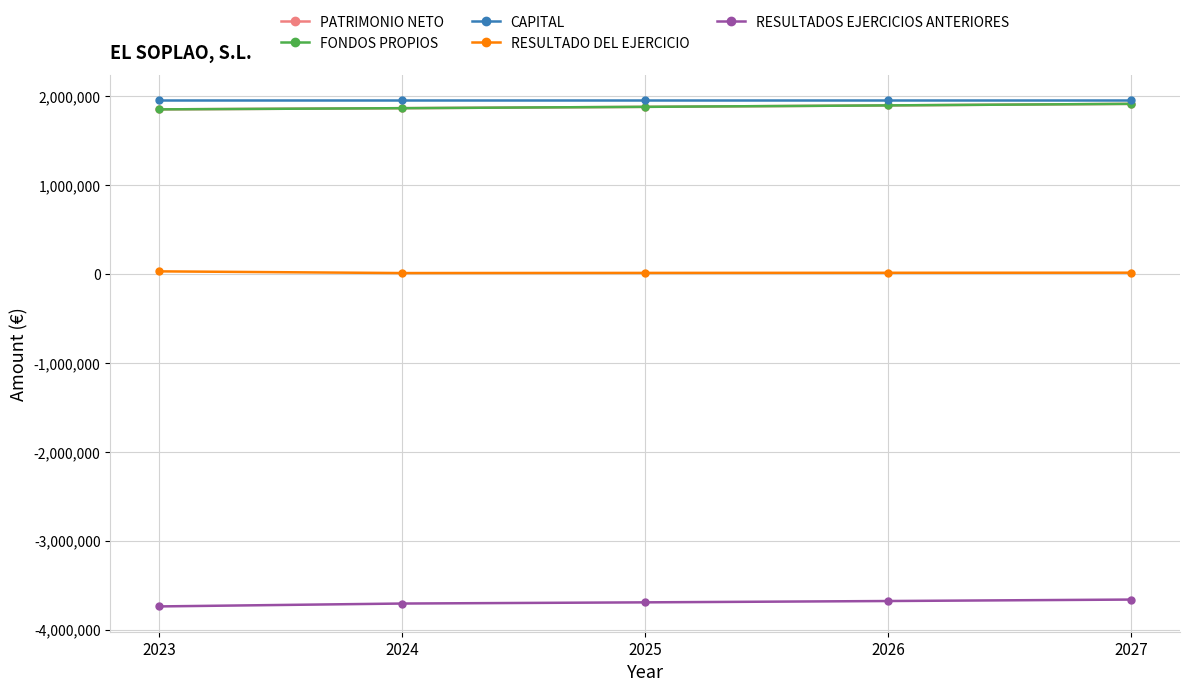

What are all the series names shown in the legend?

PATRIMONIO NETO, FONDOS PROPIOS, CAPITAL, RESULTADO DEL EJERCICIO, RESULTADOS EJERCICIOS ANTERIORES